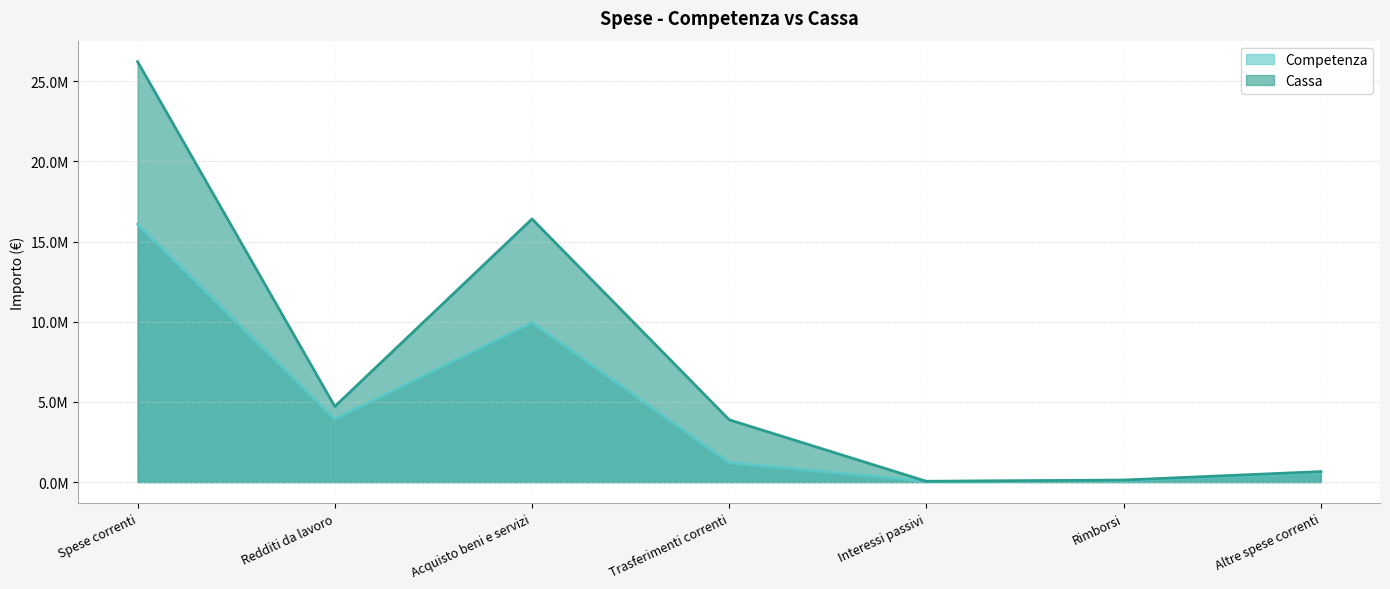

At which category does Competenza reach its first local valley?

Redditi da lavoro